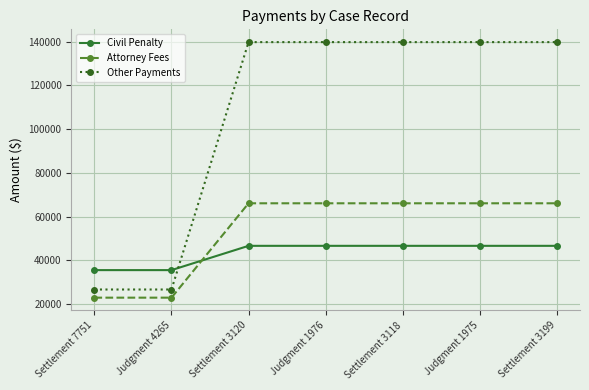

What is the greatest value displayed?

139825